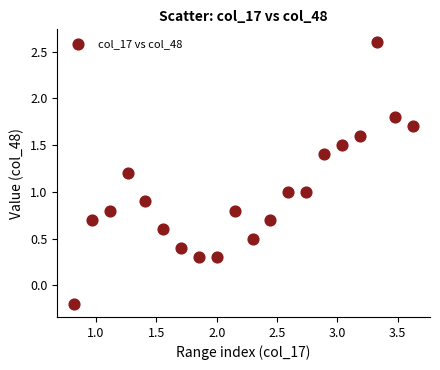

What is the range of X values (max minus min)?

2.8